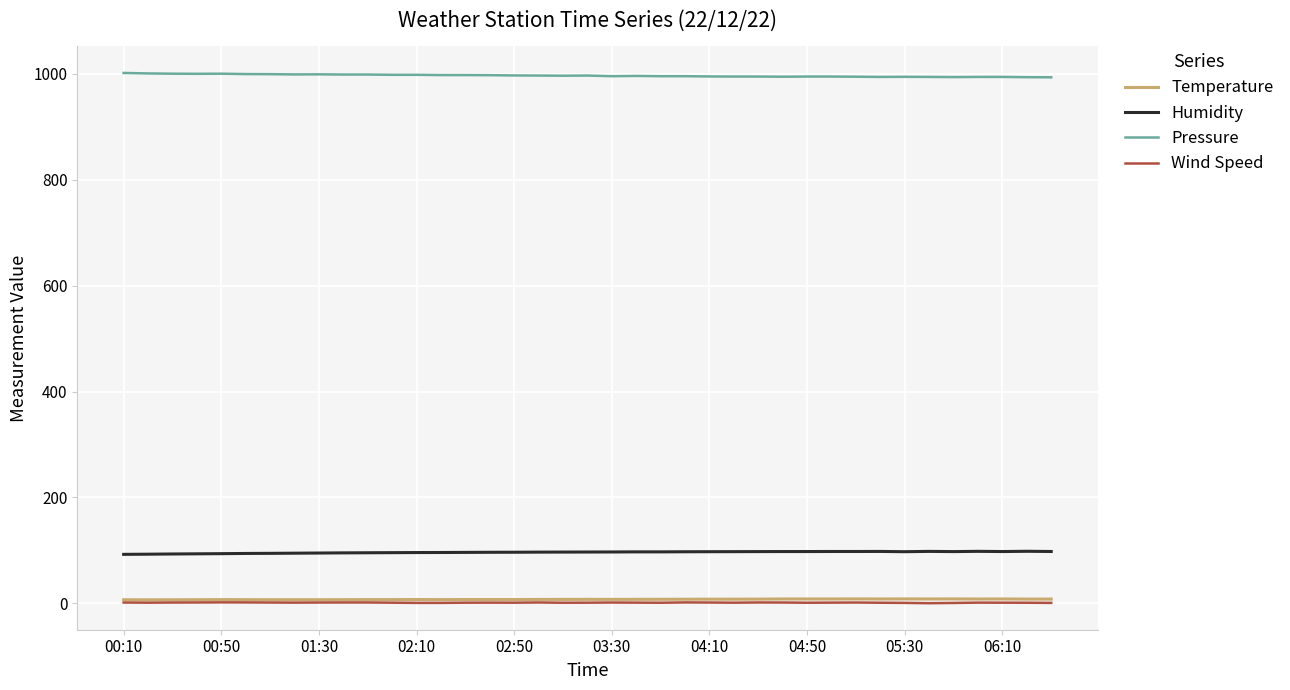

True or false: Humidity and Temperature cross at least once.

False